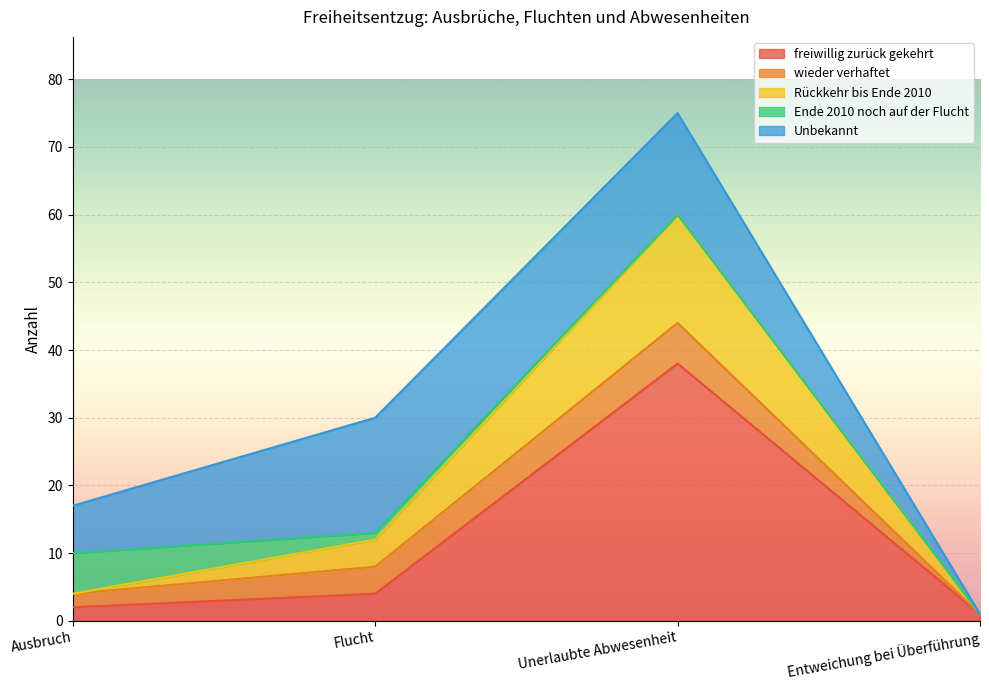

Rank the series by their maximum value, from highest to lowest.

freiwillig zurück gekehrt, Unbekannt, Rückkehr bis Ende 2010, wieder verhaftet, Ende 2010 noch auf der Flucht